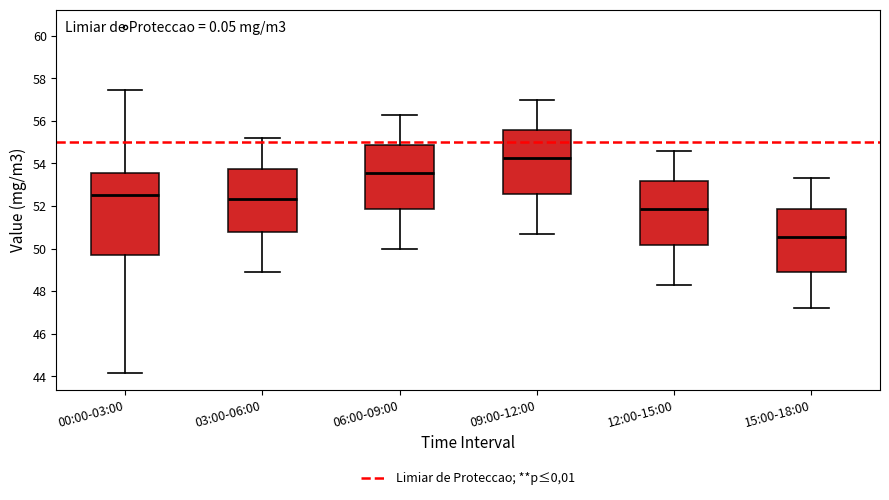

Comparing the boxes themselves (not the whiskers), which one is the tallest?

00:00-03:00